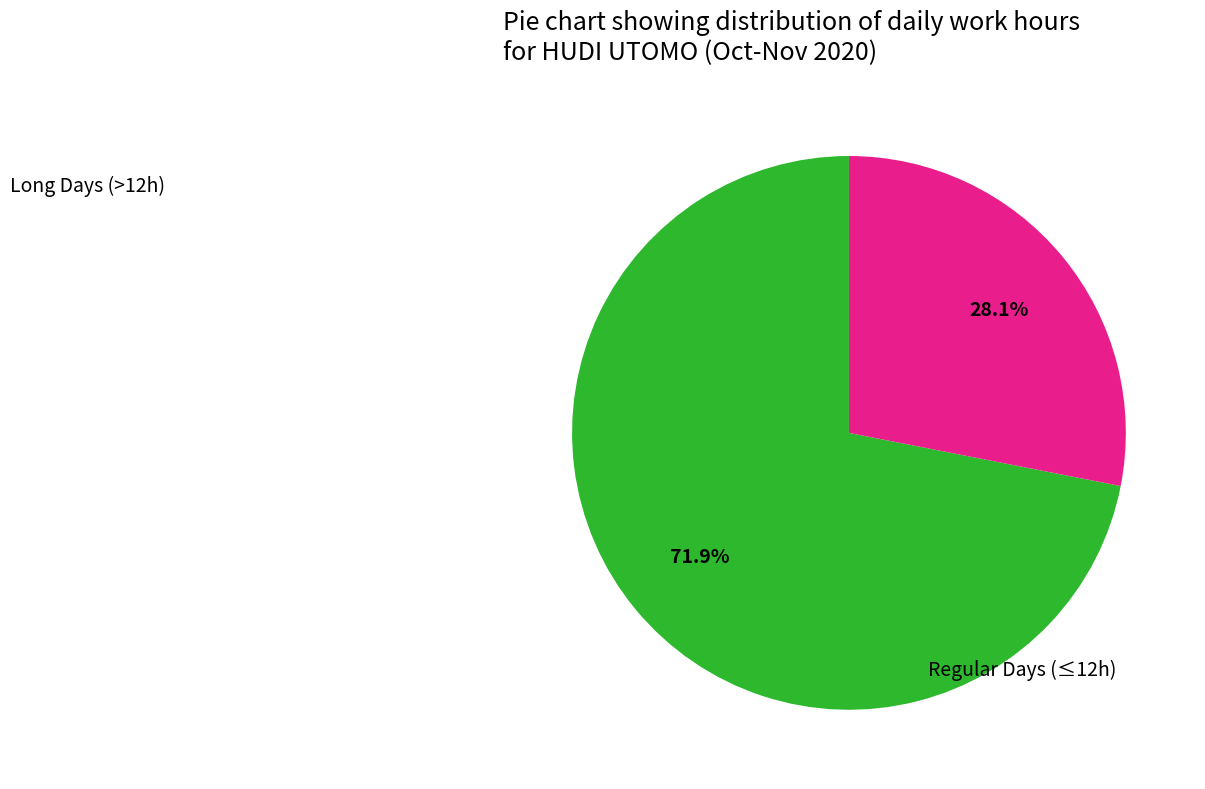

To the nearest percent, what is the difference between the largest and smallest slice percentages?

44%